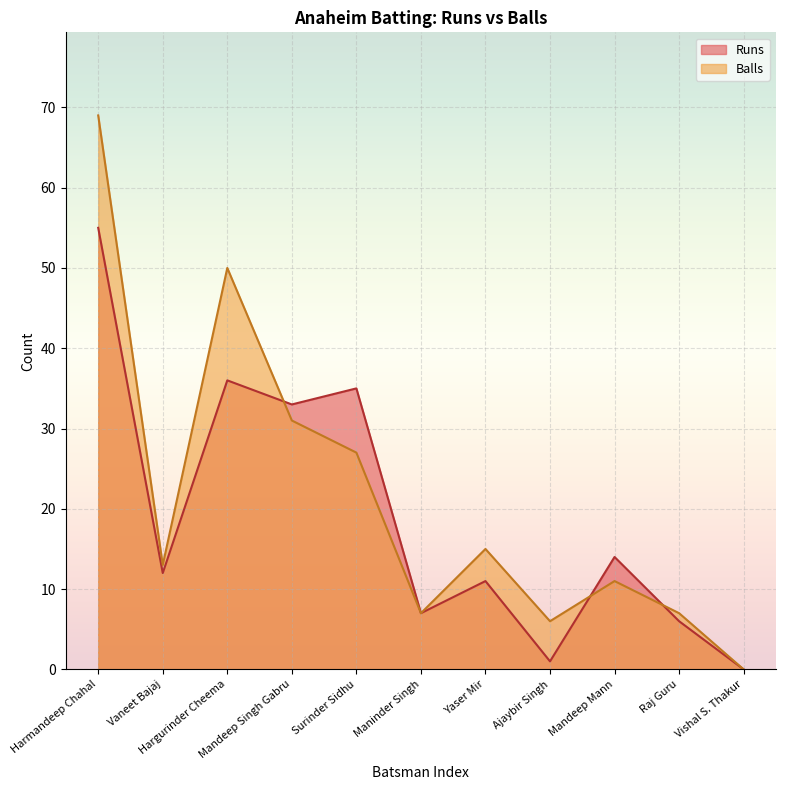

Reading left to right, what are all the values shown in this chart?

Anaheim Batting Runs: Harmandeep Chahal=55	Vaneet Bajaj=12	Hargurinder Cheema=36	Mandeep Singh Gabru=33	Surinder Sidhu=35	Maninder Singh=7	Yaser Mir=11	Ajaybir Singh=1	Mandeep Mann=14	Raj Guru=6	Vishal S. Thakur=0
Anaheim Batting Balls: Harmandeep Chahal=69	Vaneet Bajaj=13	Hargurinder Cheema=50	Mandeep Singh Gabru=31	Surinder Sidhu=27	Maninder Singh=7	Yaser Mir=15	Ajaybir Singh=6	Mandeep Mann=11	Raj Guru=7	Vishal S. Thakur=0